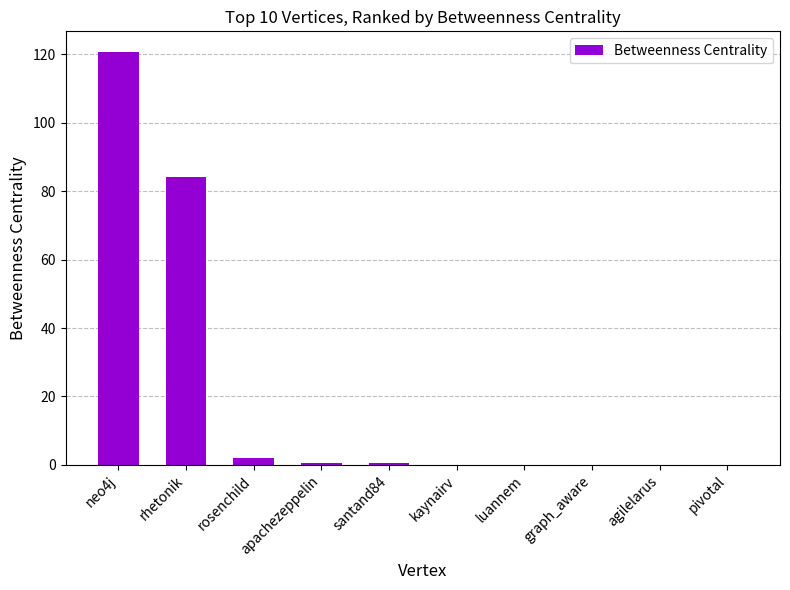

Reading left to right, transcribe all the data shown in this chart.

neo4j=120.7	rhetonik=84.0	rosenchild=2.0	apachezeppelin=0.7	santand84=0.7	kaynairv=0.0	luannem=0.0	graph_aware=0.0	agilelarus=0.0	pivotal=0.0